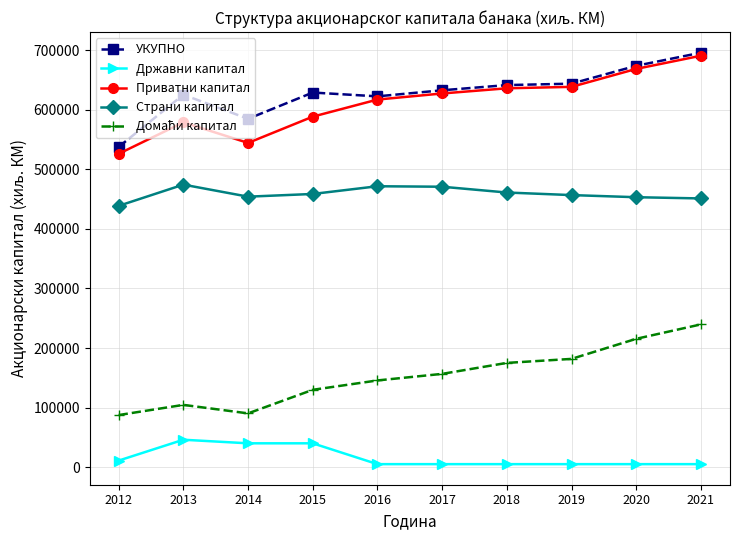

What is the minimum value shown in the chart?

5001